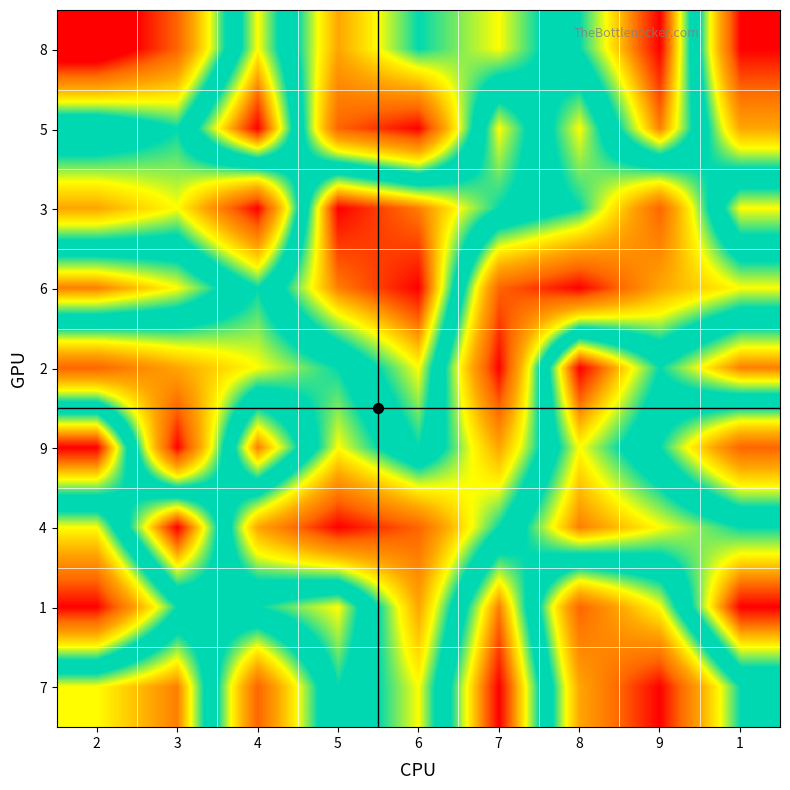

Reading left to right, list all the values displayed in this chart.

8: 2=0	3=2	4=7	5=3	6=5	7=4	8=6	9=9	1=1
5: 2=6	3=5	4=9	5=2	6=1	7=7	8=4	9=8	1=3
3: 2=3	3=4	4=1	5=9	6=8	7=6	8=5	9=2	1=7
6: 2=8	3=7	4=5	5=8	6=9	7=2	8=1	9=3	1=4
2: 2=2	3=3	4=4	5=5	6=7	7=1	8=9	9=6	1=8
9: 2=9	3=1	4=8	5=4	6=6	7=3	8=7	9=5	1=2
4: 2=4	3=9	4=3	5=1	6=2	7=5	8=8	9=7	1=6
1: 2=1	3=5	4=6	5=7	6=3	7=8	8=2	9=4	1=9
7: 2=7	3=8	4=2	5=6	6=4	7=9	8=3	9=1	1=5